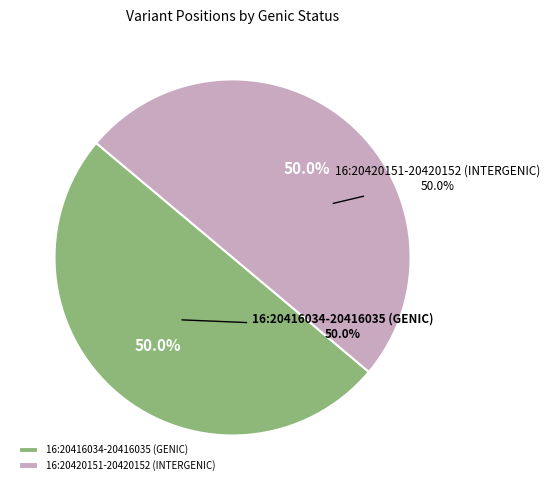

To the nearest percent, what is the average slice percentage?

50%